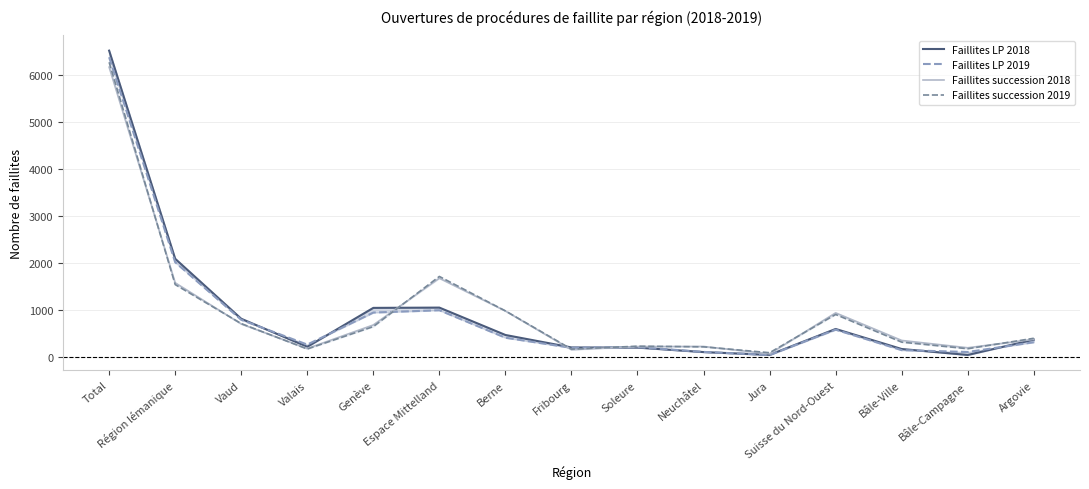

At which label is Faillites LP 2018 closest to 3284?

Région lémanique